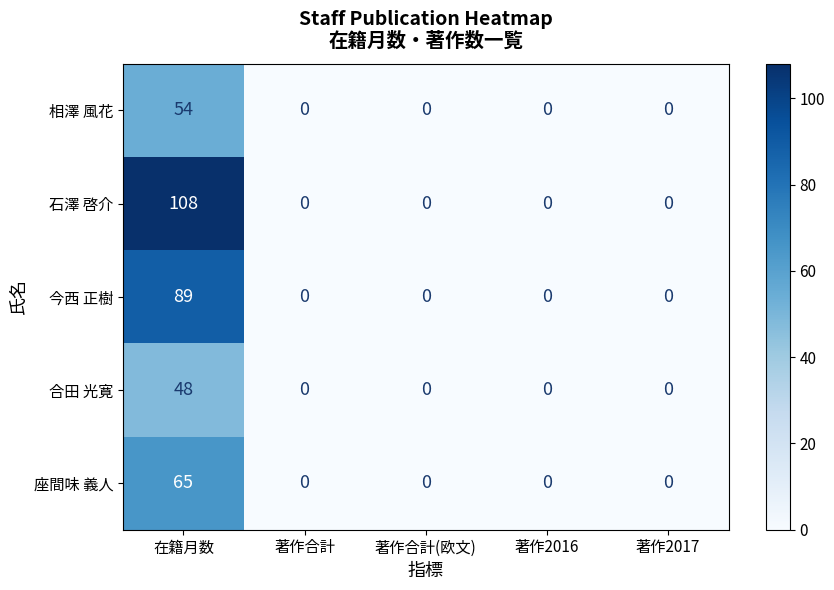

True or false: 相澤 風花 has a value of 0 at 著作2016.

True